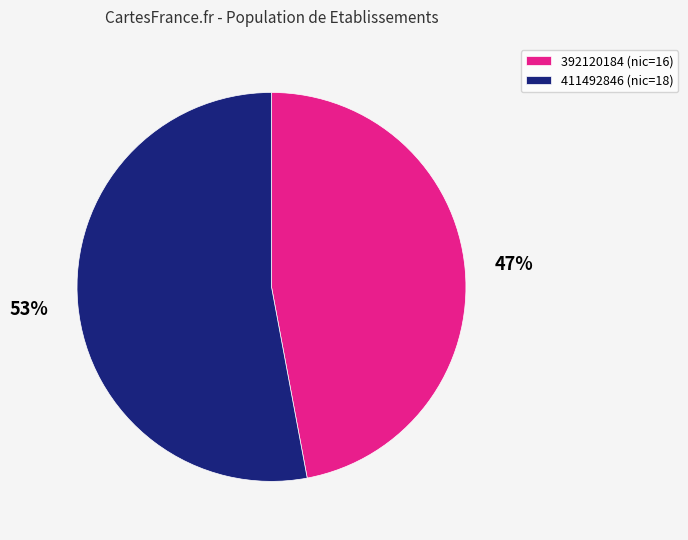

How many slices are in this pie chart?

2